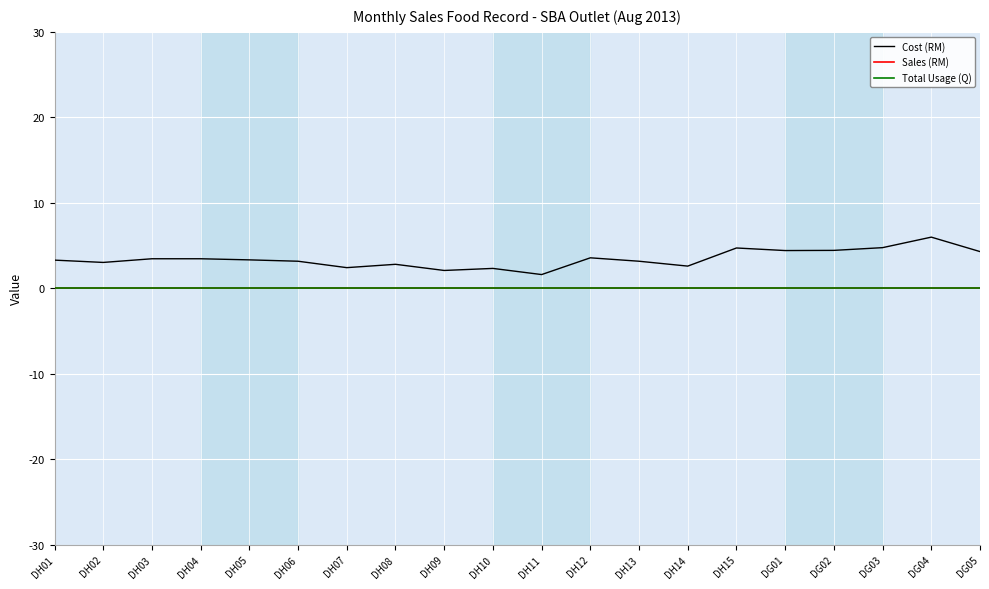

What position from the left is DH03?

3